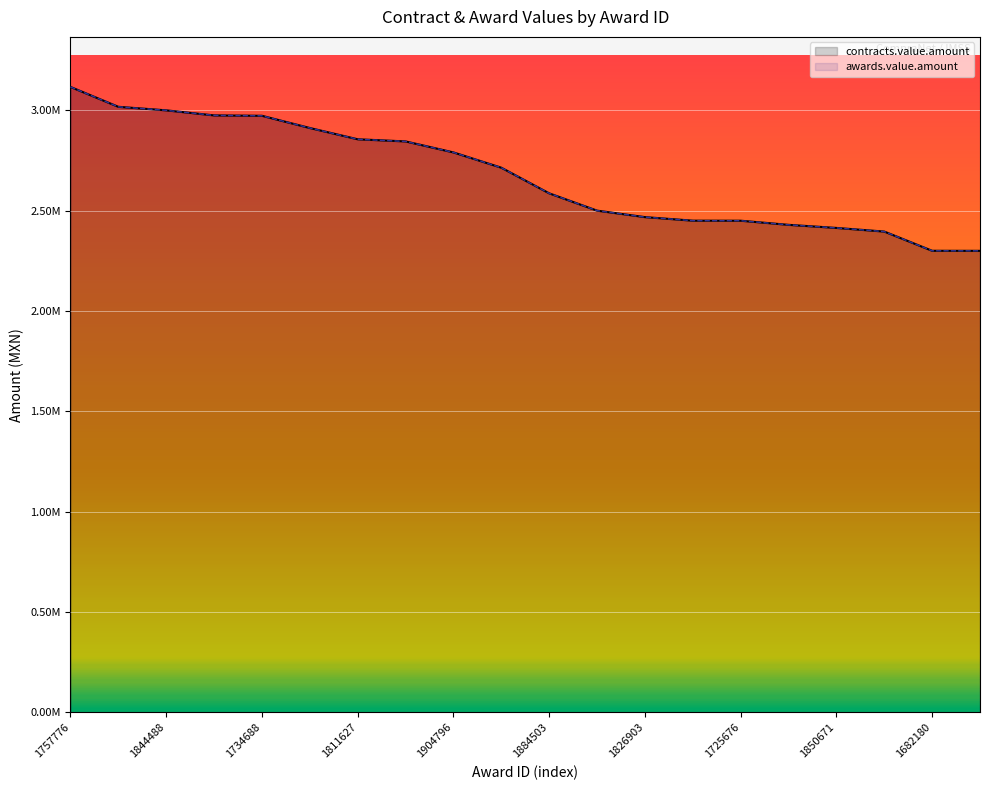

What is the highest value of the awards.value.amount series?

3116267.9